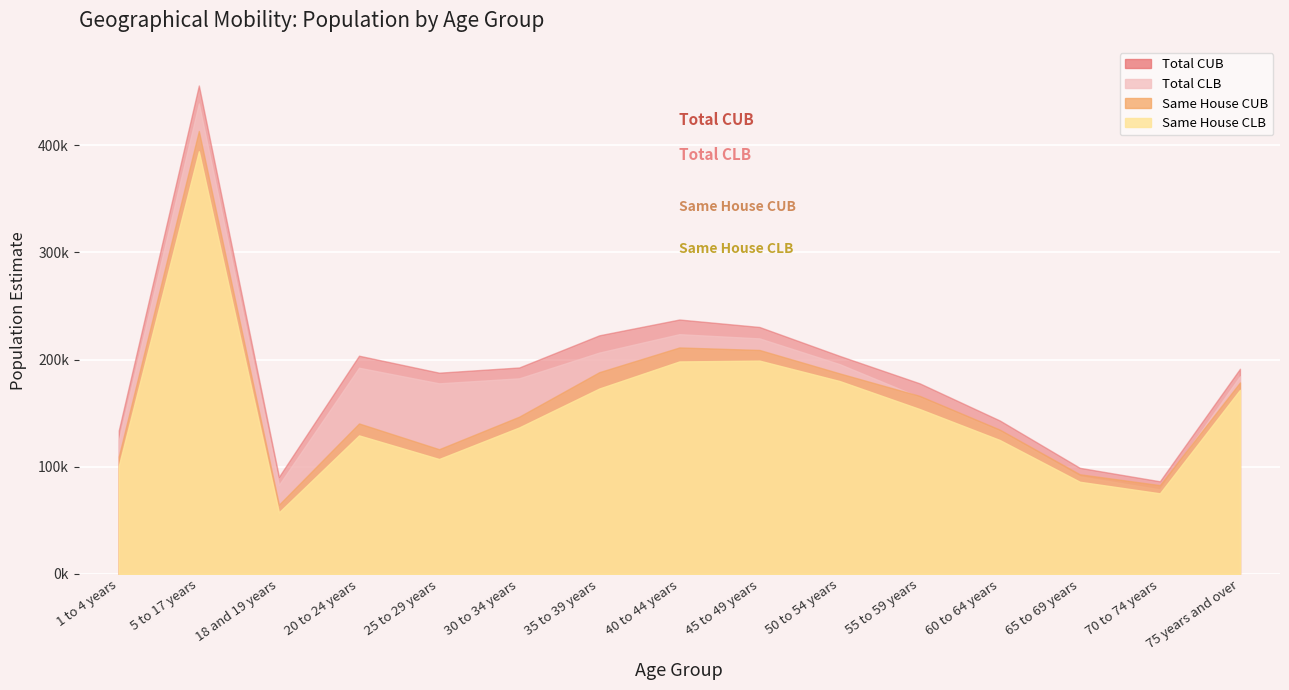

How many data points does each series have?

15